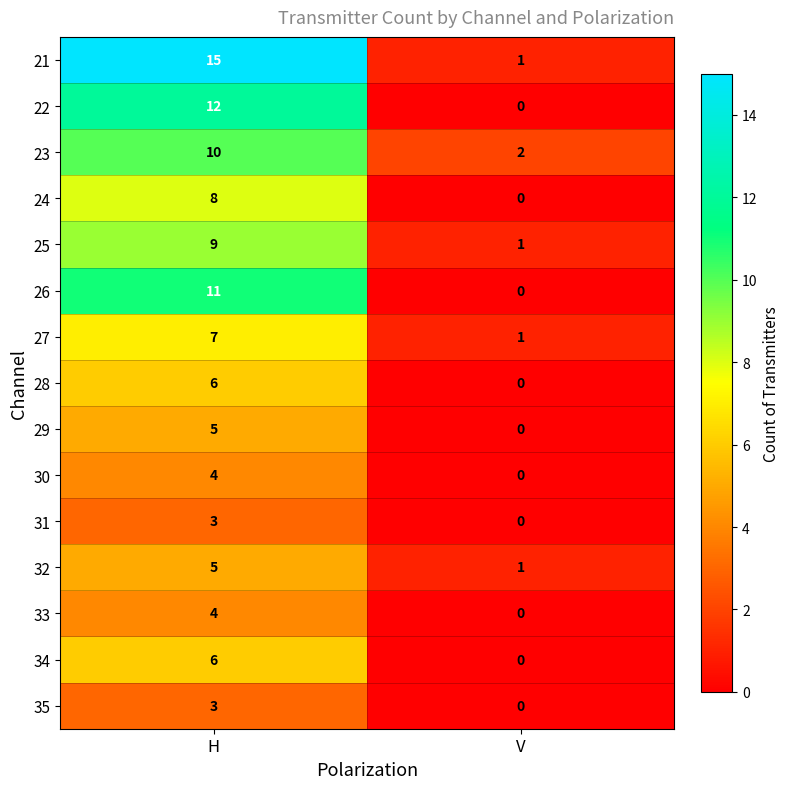

Which series has the widest spread of values?

21